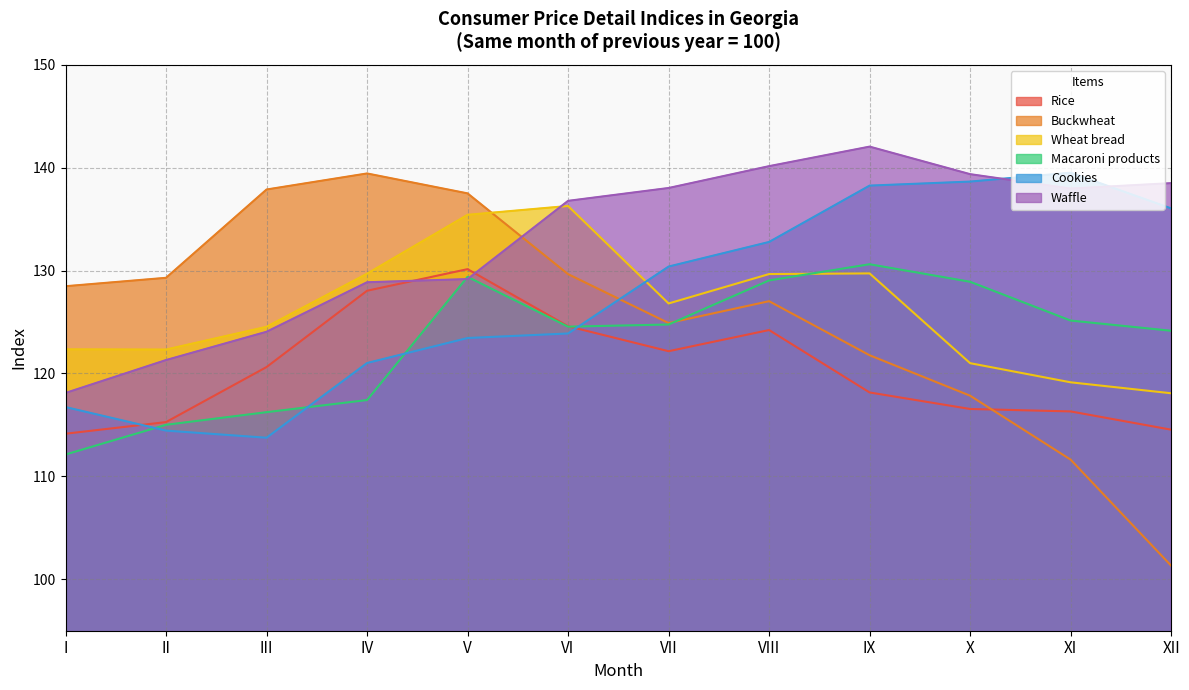

After their last crossing, which series has the higher values: Cookies or Rice?

Cookies